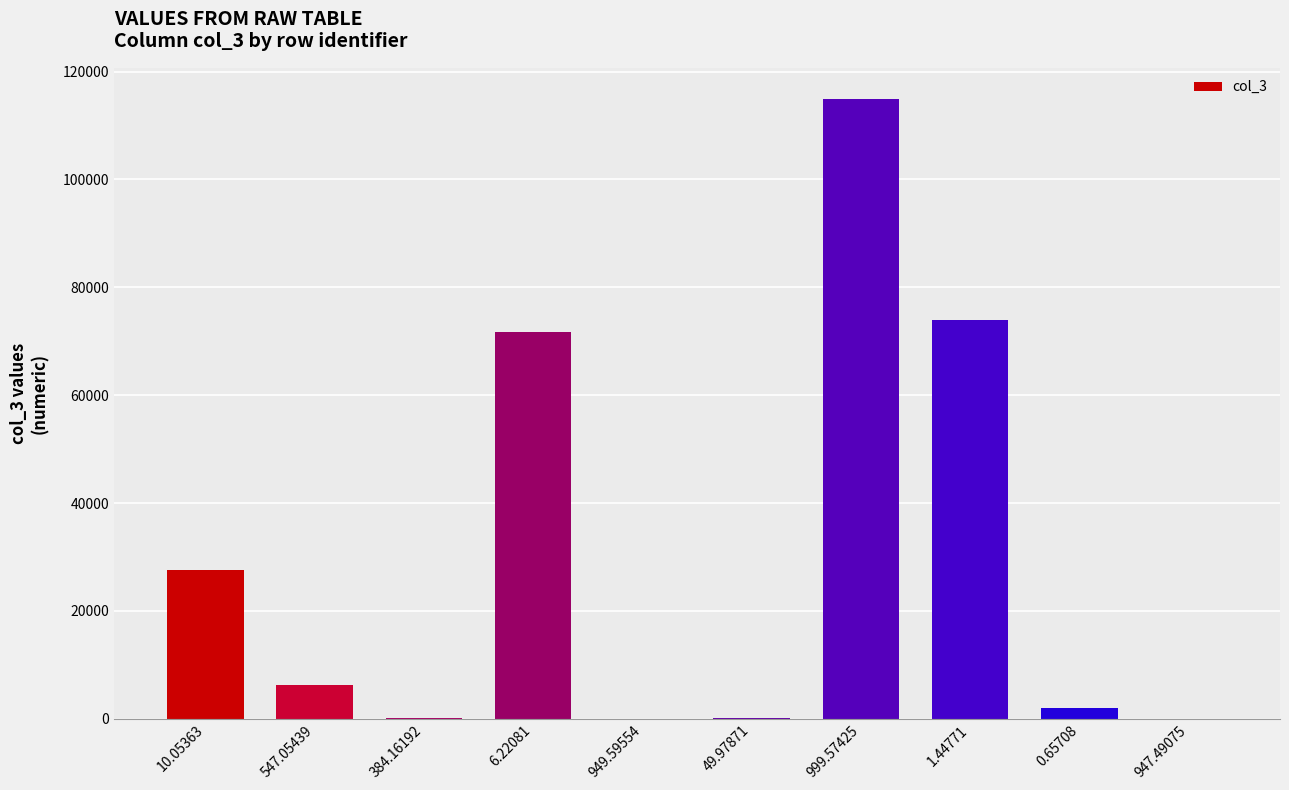

The chart shows a value of 73971.9 at 1.44771. True or false?

True